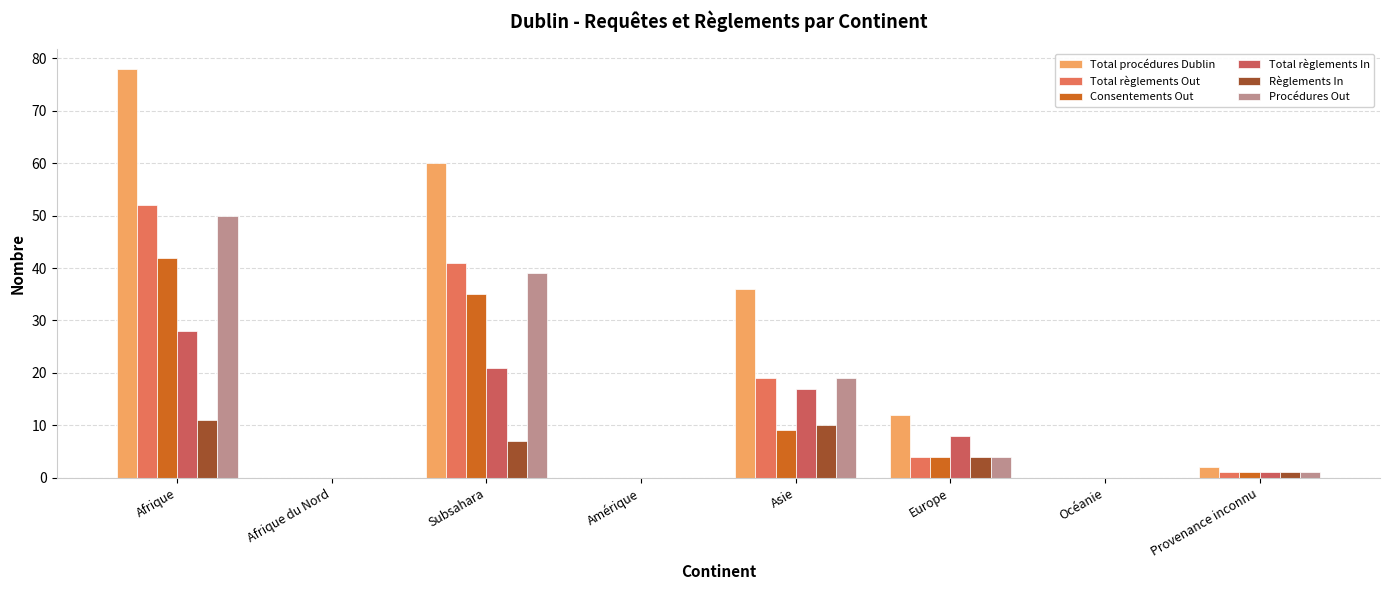

True or false: Total procédures Dublin has a value of 0 at Afrique du Nord.

True